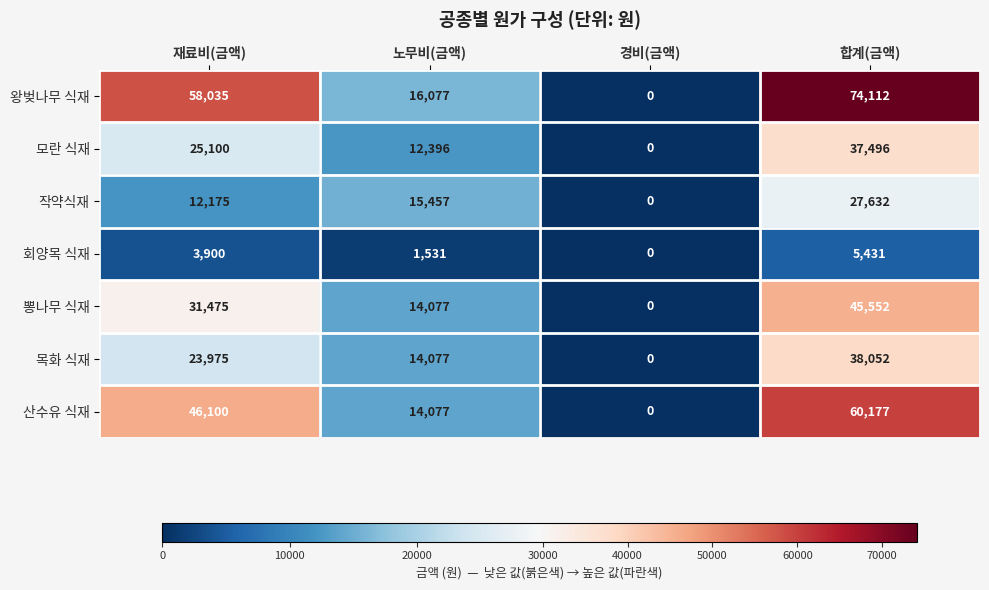

Read the 모란 식재 value at 노무비(금액).

12396